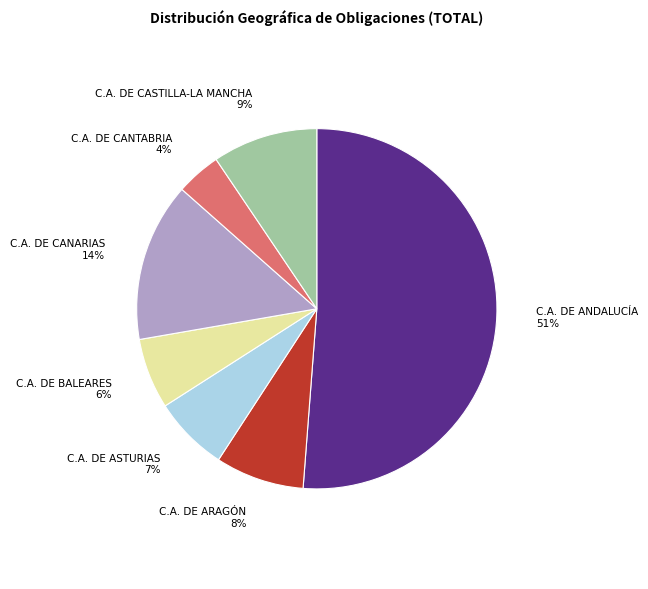

Which category accounts for the majority?

C.A. DE ANDALUCÍA